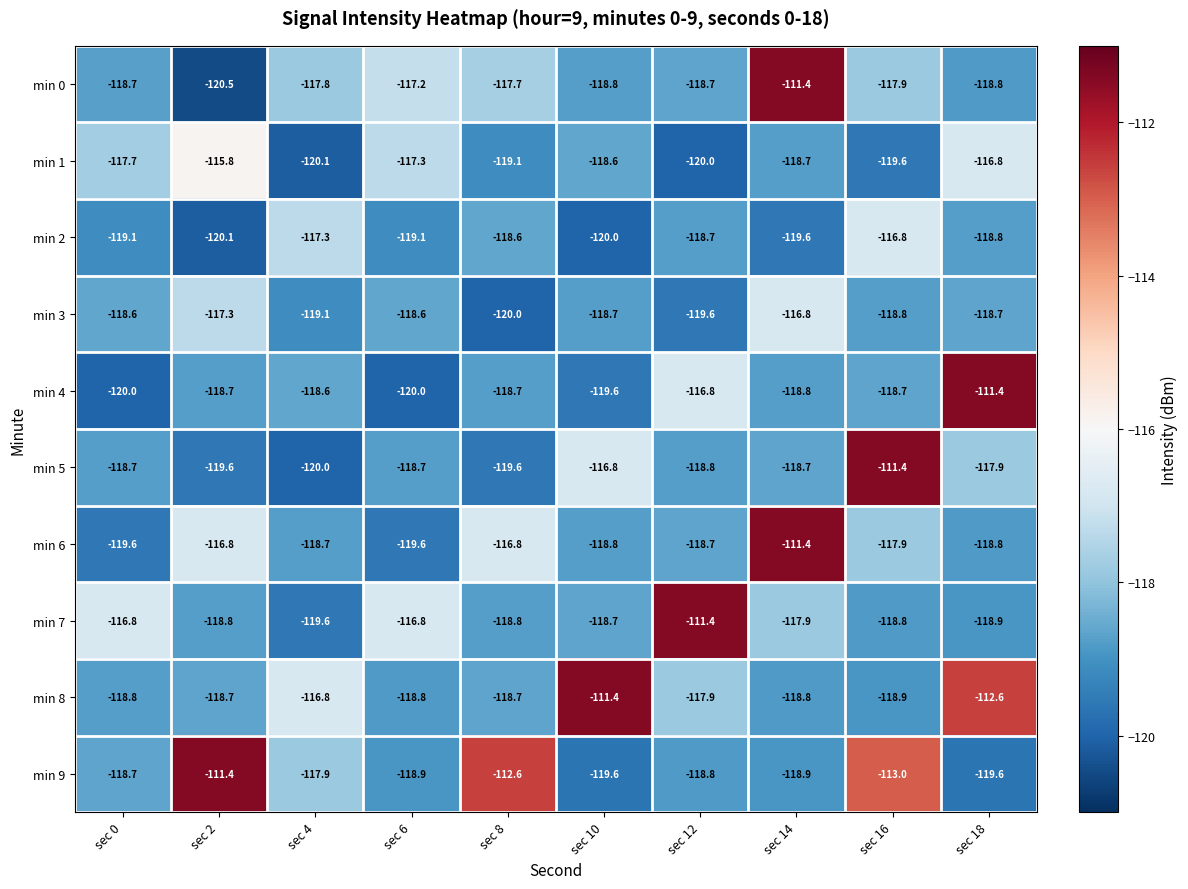

What is the sum of all min 4 values?

-1181.3